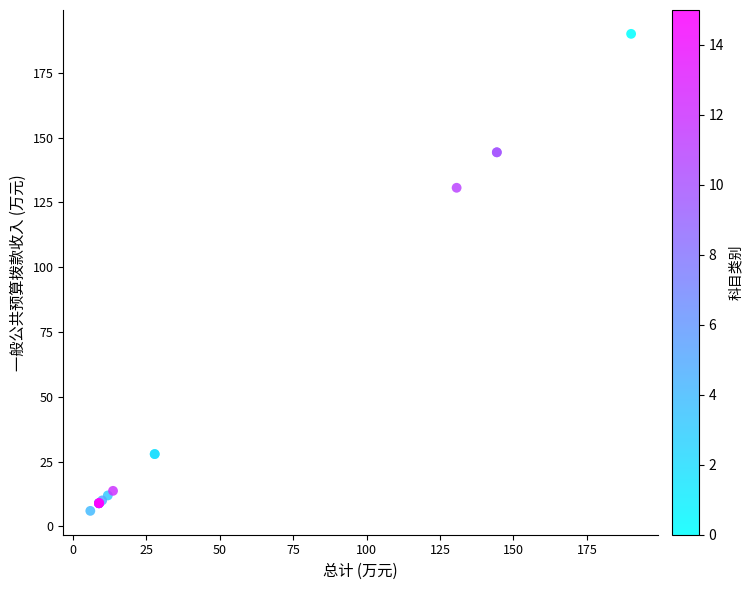

What Y value in the scatter plot is closest to 98?

130.7